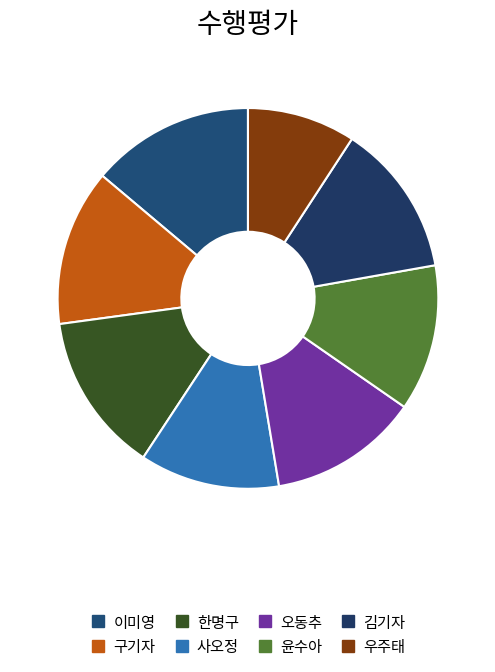

Count the number of slices in the pie.

8